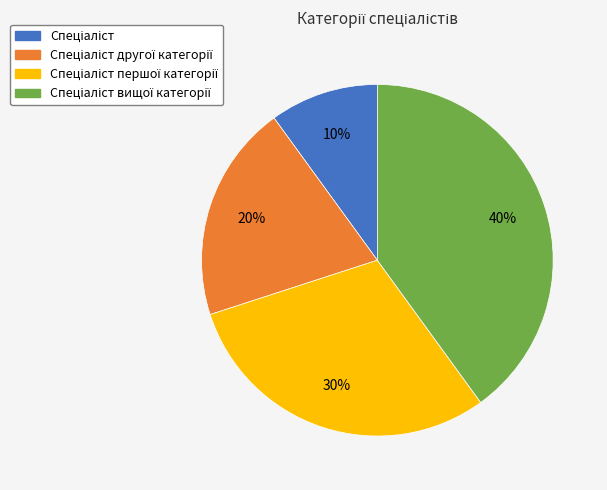

Does any single category account for the majority?

No